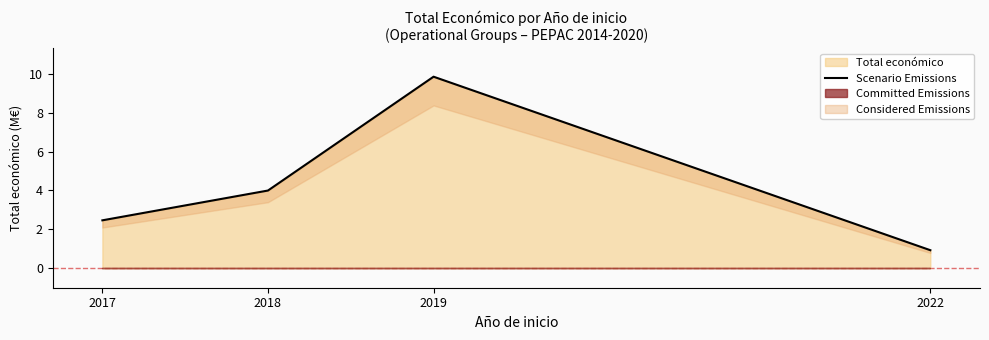

True or false: the data has more than 0 interior local peaks.

True